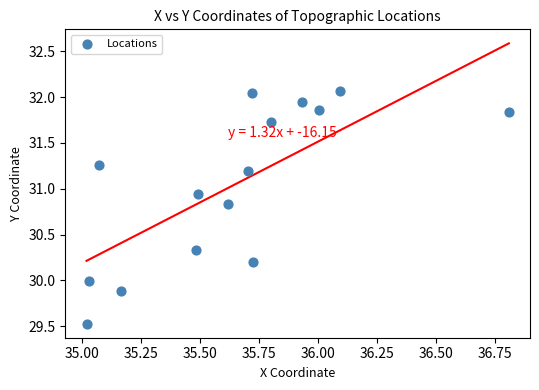

What is the range of X values (max minus min)?

1.8